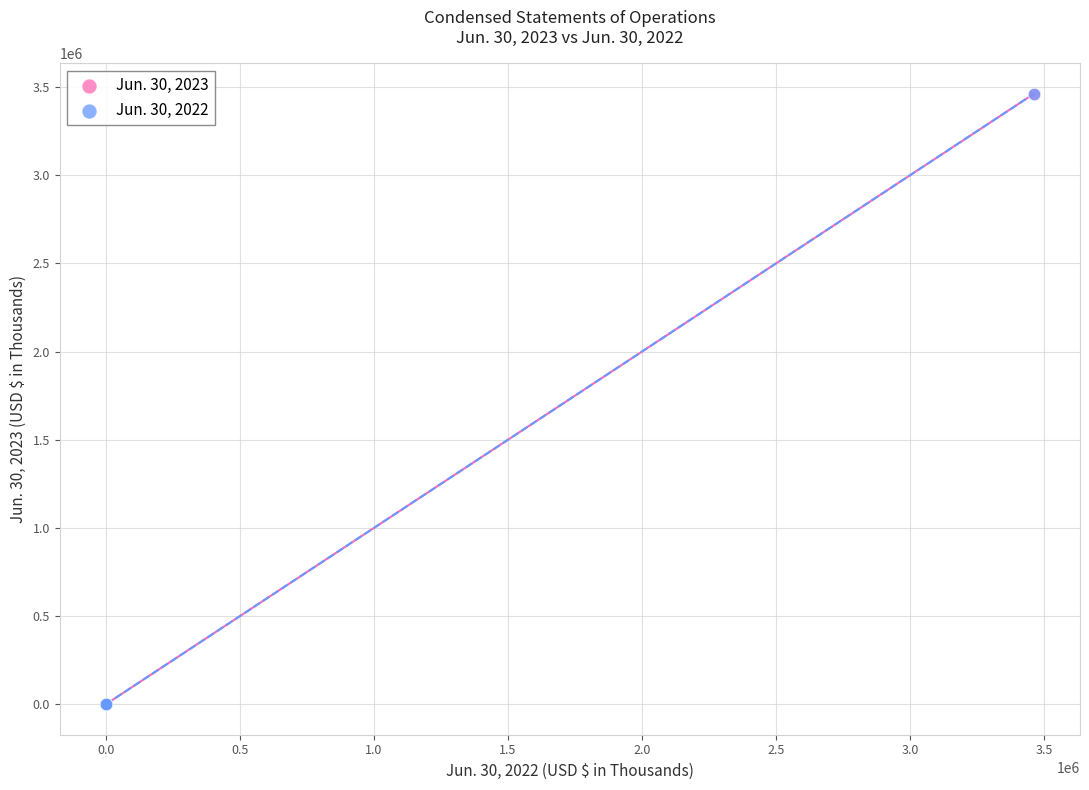

What are all the series names shown in the legend?

Jun. 30, 2023, Jun. 30, 2022